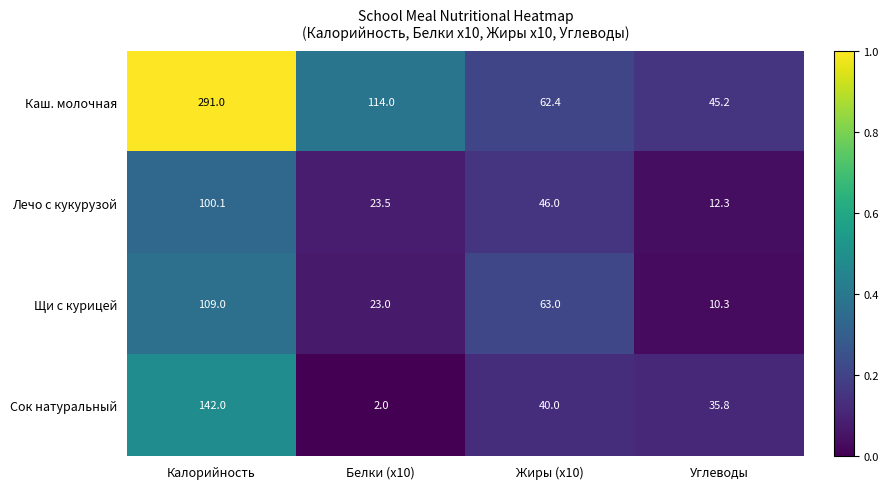

The Щи с курицей series shows 10.3 at Углеводы. True or false?

True